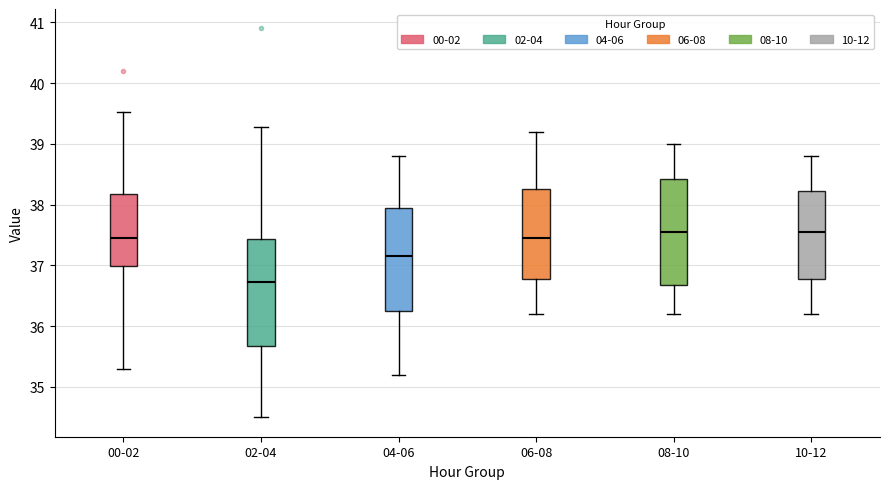

Reading left to right, transcribe this box plot: for each box, give where its median line is, the range the box spans, and where its two whiskers end, as read against the y-axis. The values are not printed on the chart, so give them approximately, as read against the axis.

00-02: median 37.5, box 37.0 to 38.2, whiskers 35.3 to 39.5
02-04: median 36.7, box 35.7 to 37.4, whiskers 34.5 to 39.3
04-06: median 37.2, box 36.3 to 38.0, whiskers 35.2 to 38.8
06-08: median 37.5, box 36.8 to 38.3, whiskers 36.2 to 39.2
08-10: median 37.6, box 36.7 to 38.4, whiskers 36.2 to 39.0
10-12: median 37.6, box 36.8 to 38.2, whiskers 36.2 to 38.8